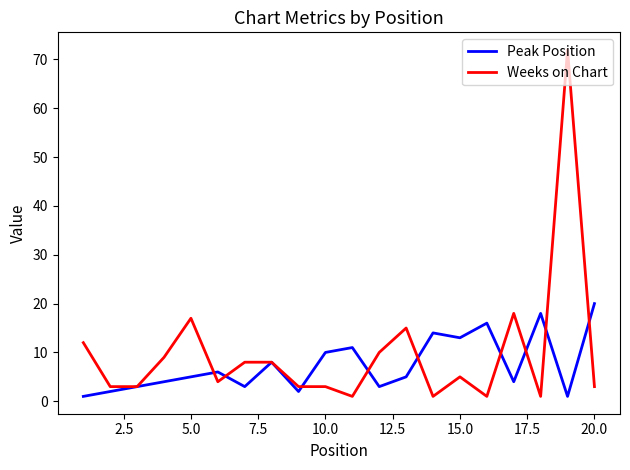

What are all the series names shown in the legend?

Peak Position, Weeks on Chart